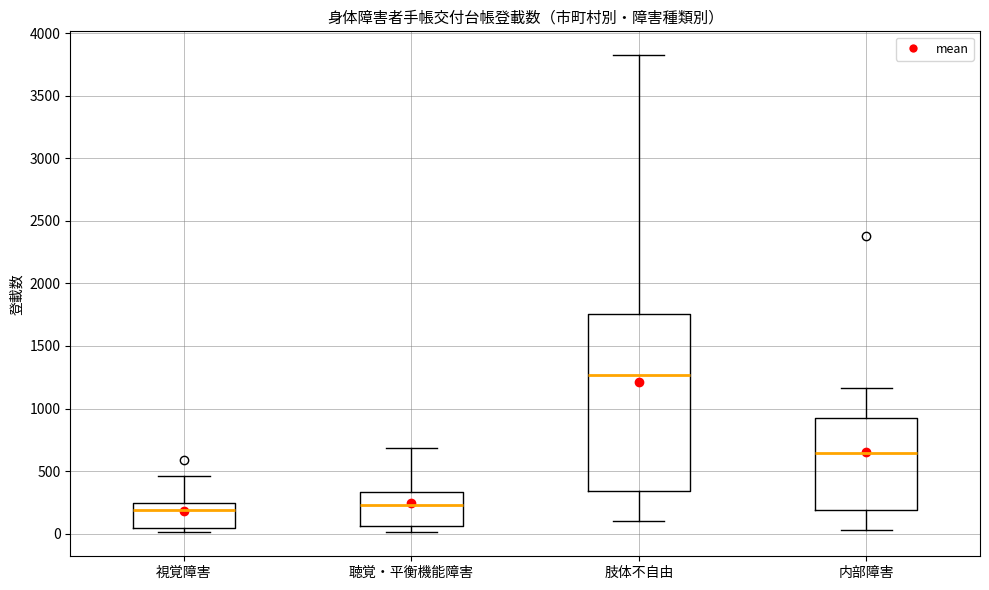

Reading left to right, read every box against the y-axis: the position of its median line, the range the box covers, and the ends of its whiskers. The values are not printed on the chart, so give them approximately, as read against the axis.

視覚障害: median 200, box 50 to 250, whiskers 0 to 450
聴覚・平衡機能障害: median 250, box 50 to 350, whiskers 0 to 700
肢体不自由: median 1250, box 350 to 1750, whiskers 100 to 3800
内部障害: median 650, box 200 to 900, whiskers 50 to 1150